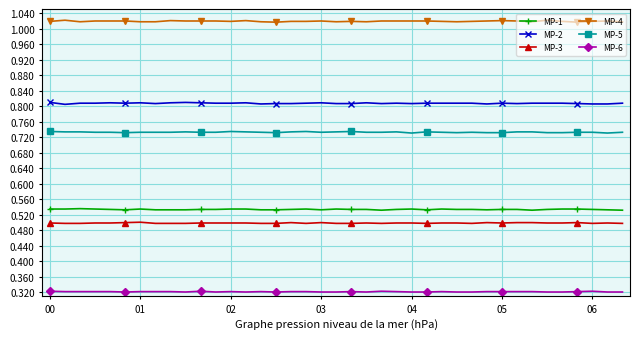

True or false: MP-6 and MP-3 cross at least once.

False